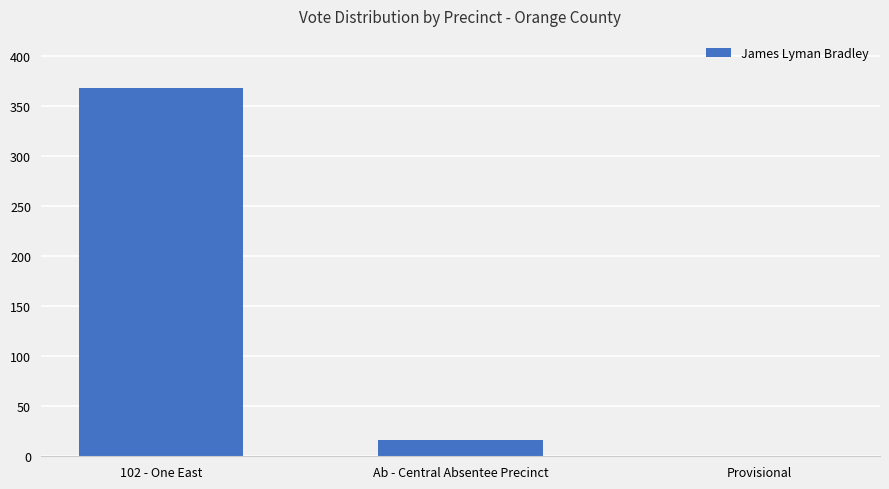

What is the sum of the values at Ab - Central Absentee Precinct and Provisional?

16